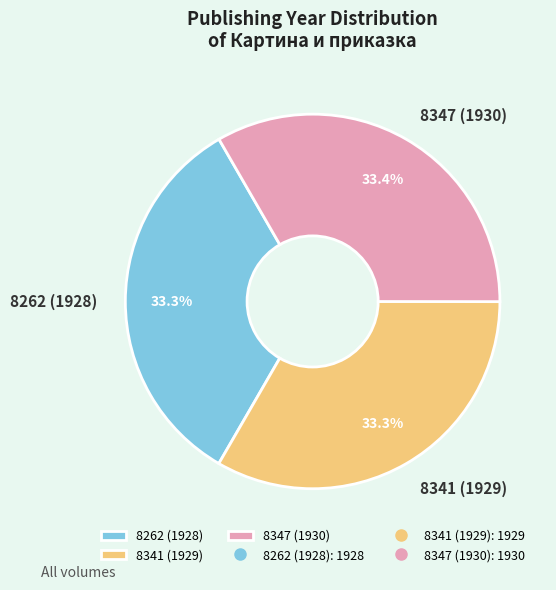

Is there a majority slice in this chart?

No